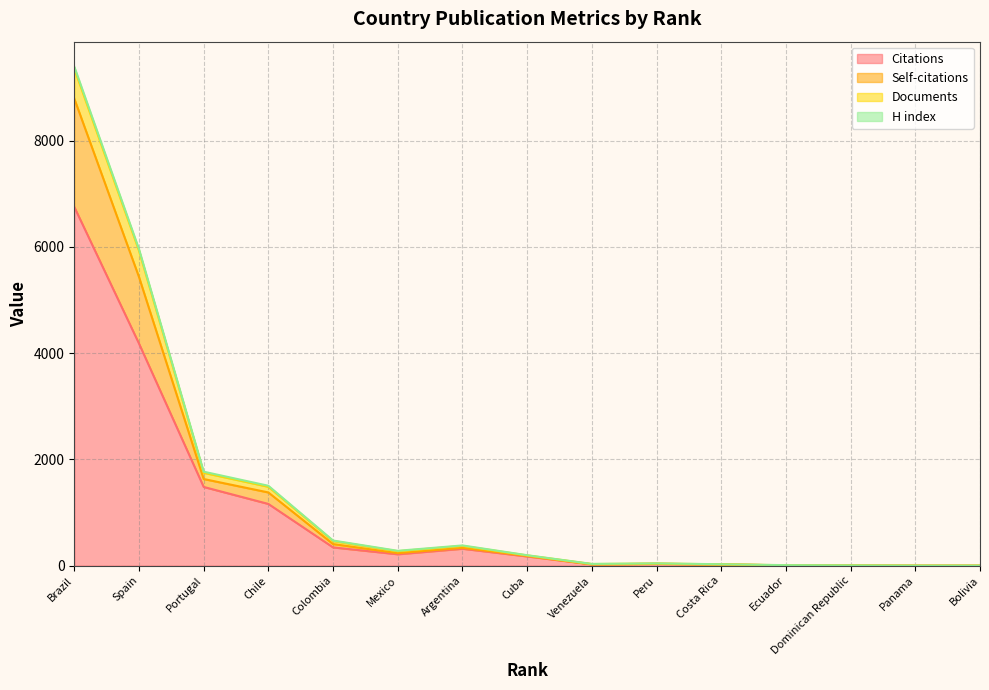

True or false: Documents and Citations cross at least once.

False